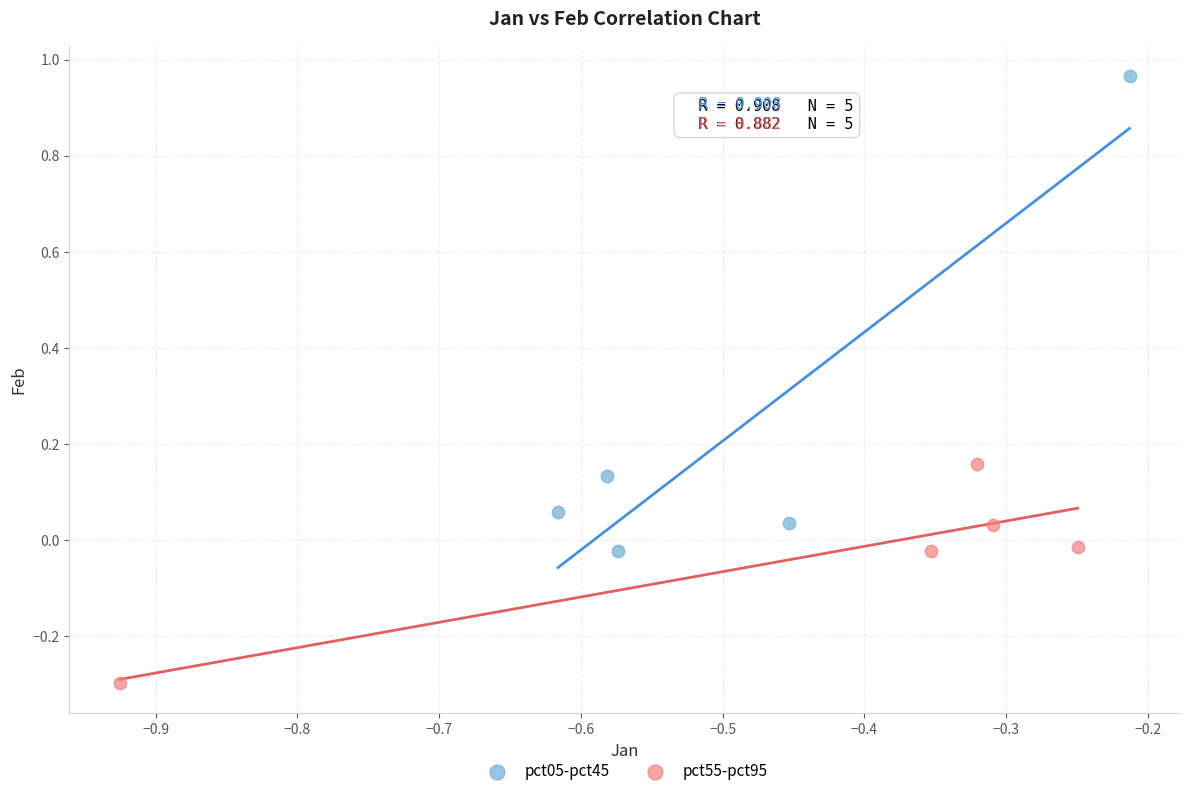

Which series has the widest spread of Y values?

pct05-pct45